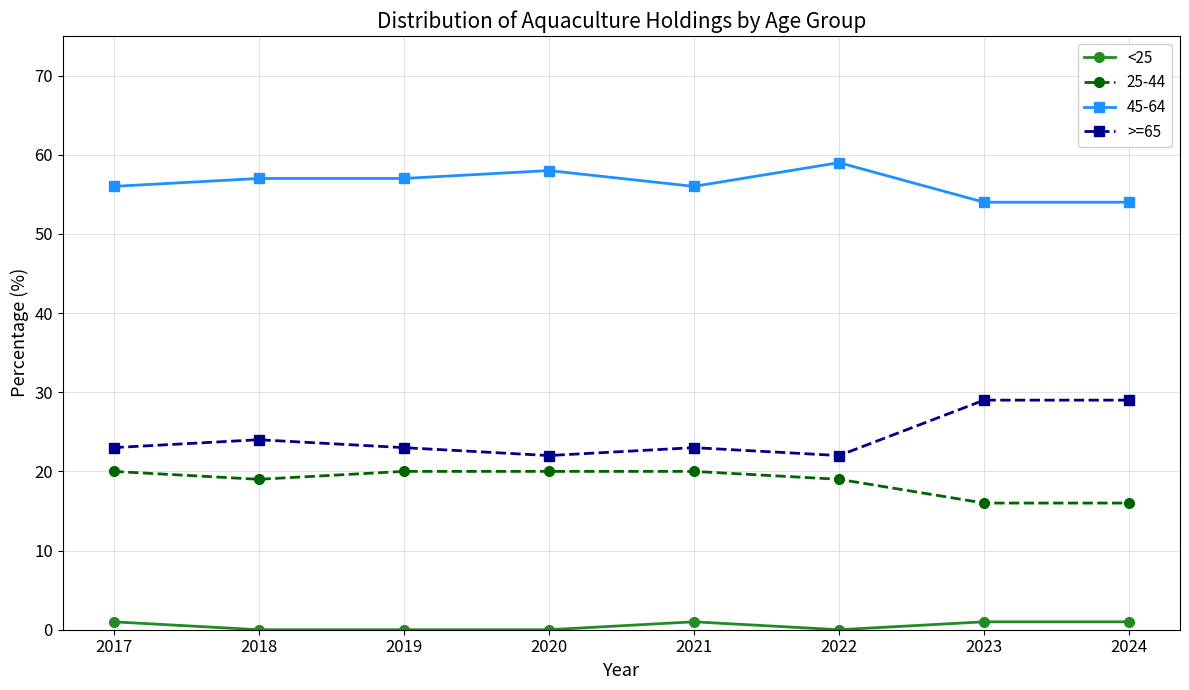

True or false: >=65 has more than 0 interior local peaks.

True